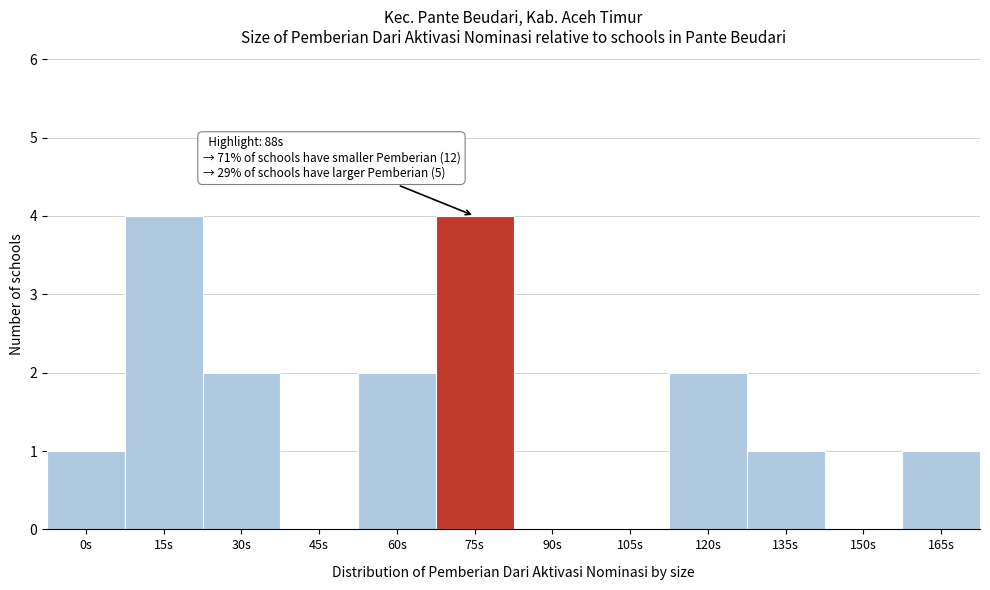

Reading left to right, extract all data points from this chart.

0s=1	15s=4	30s=2	45s=0	60s=2	75s=4	90s=0	105s=0	120s=2	135s=1	150s=0	165s=1